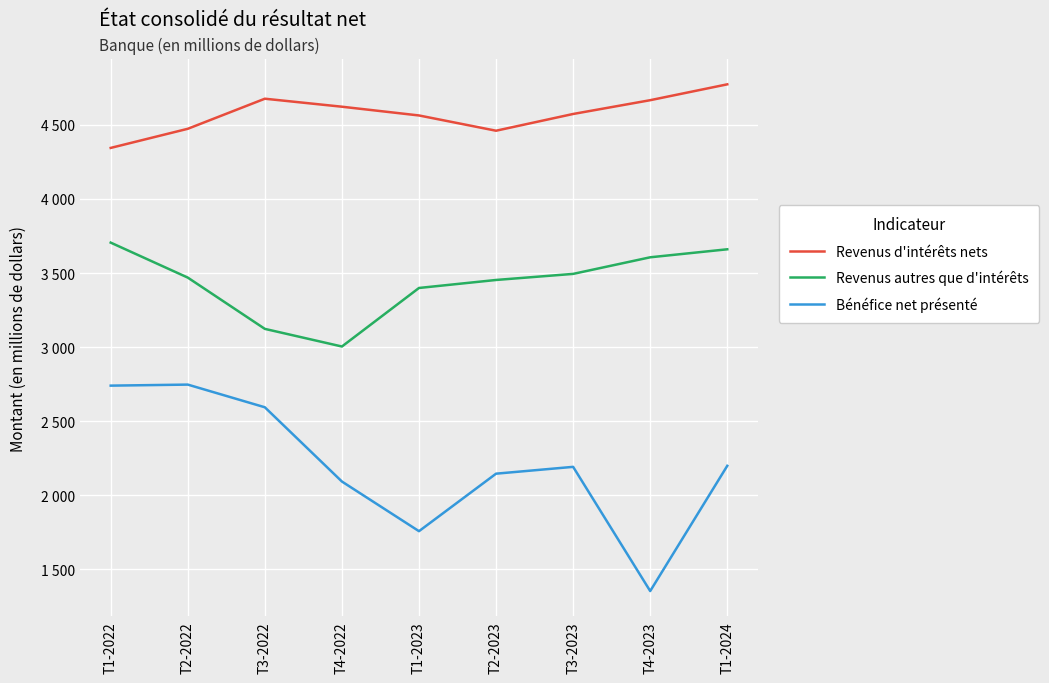

What is the difference between the Bénéfice net présenté values at T4-2023 and T2-2022?

1393